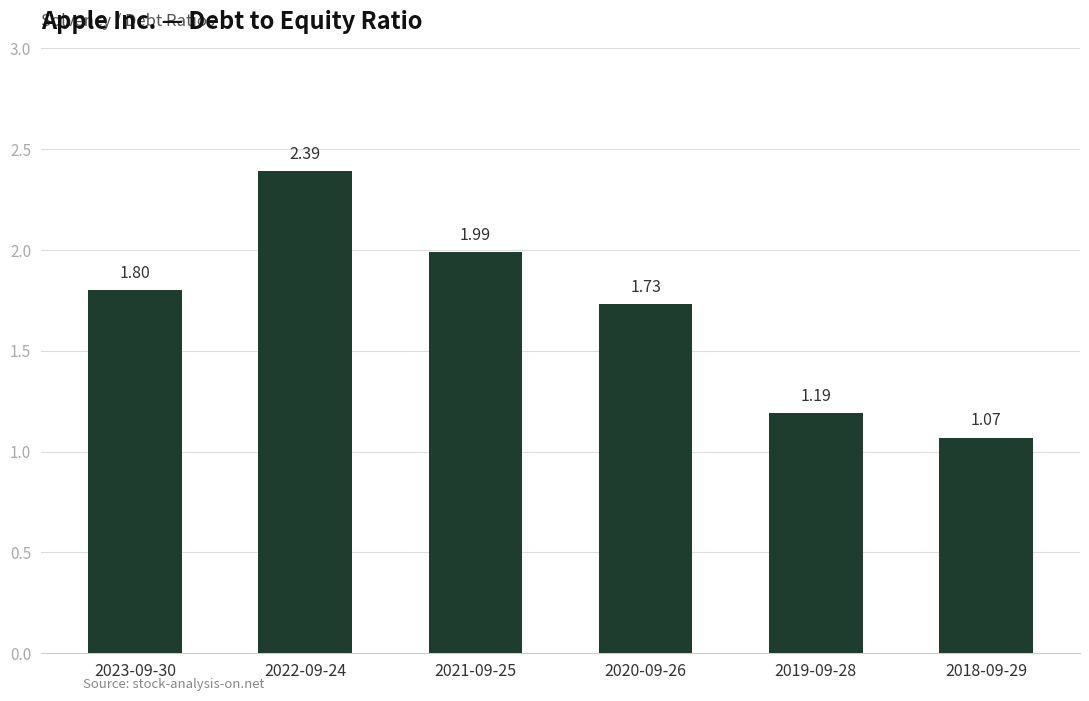

What is the change in value from 2023-09-30 to 2022-09-24?

+0.6